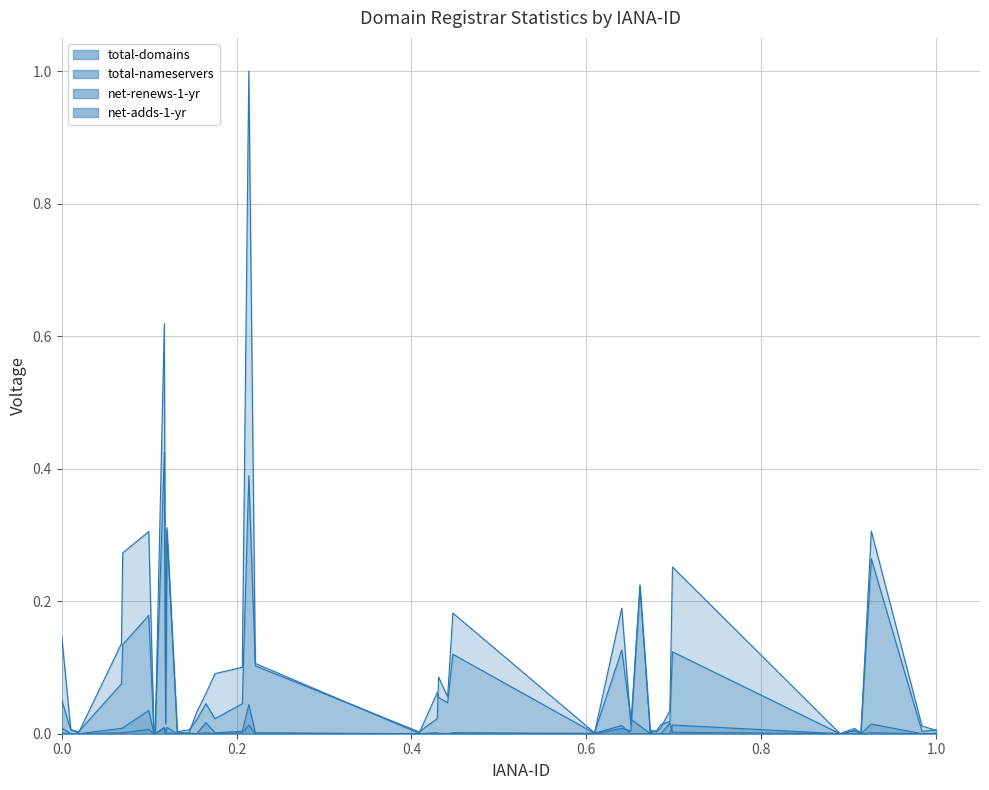

True or false: total-nameservers and net-adds-1-yr cross at least once.

False